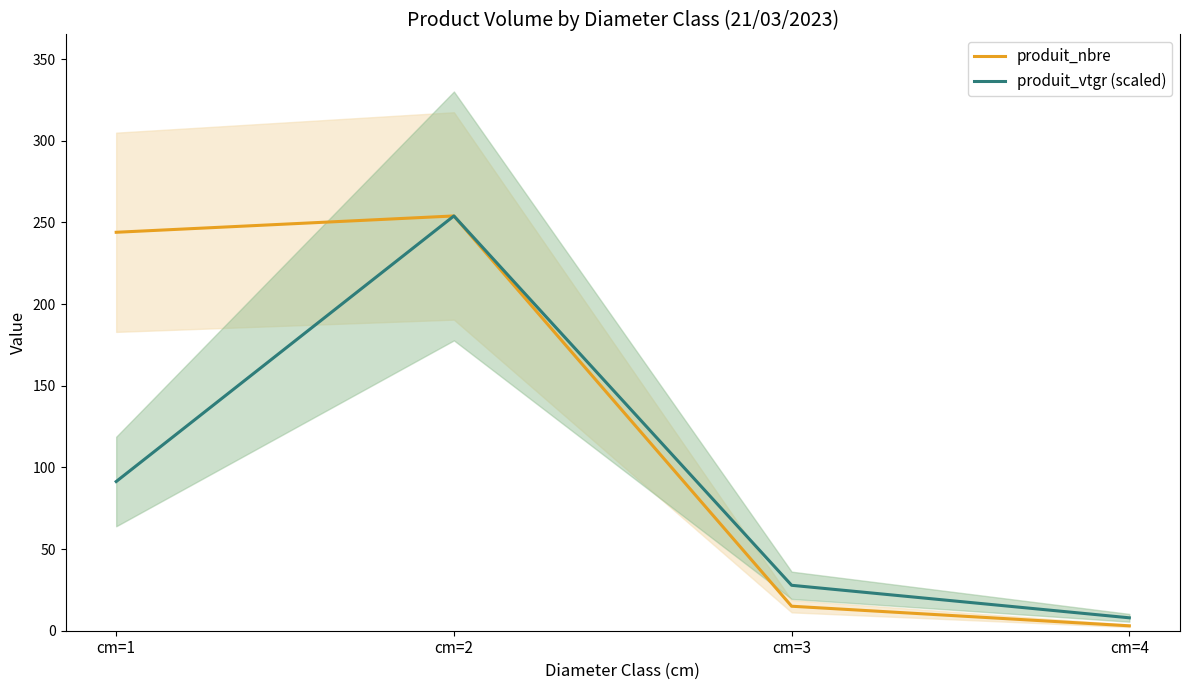

At which category is the sum across all series the highest?

cm=2